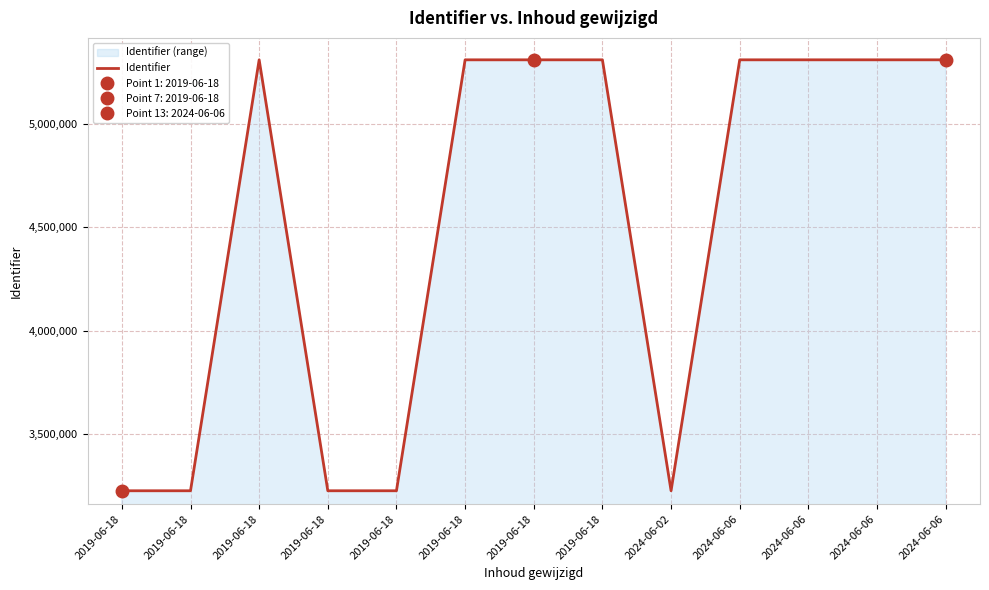

At which category does the data reach its first local valley?

2019-06-18